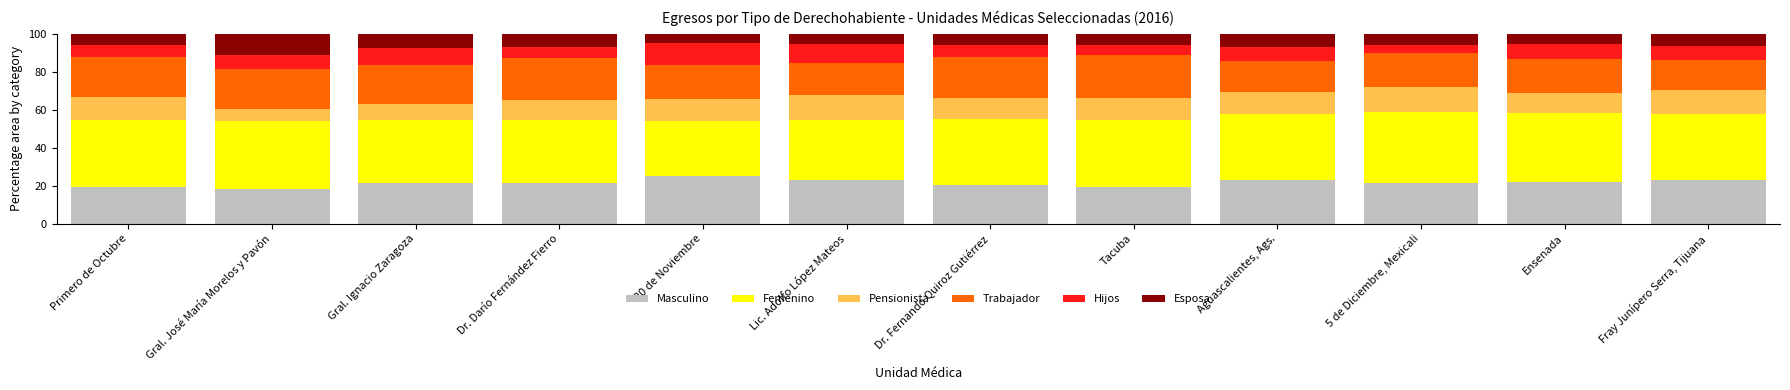

Count the number of categories in the chart.

12